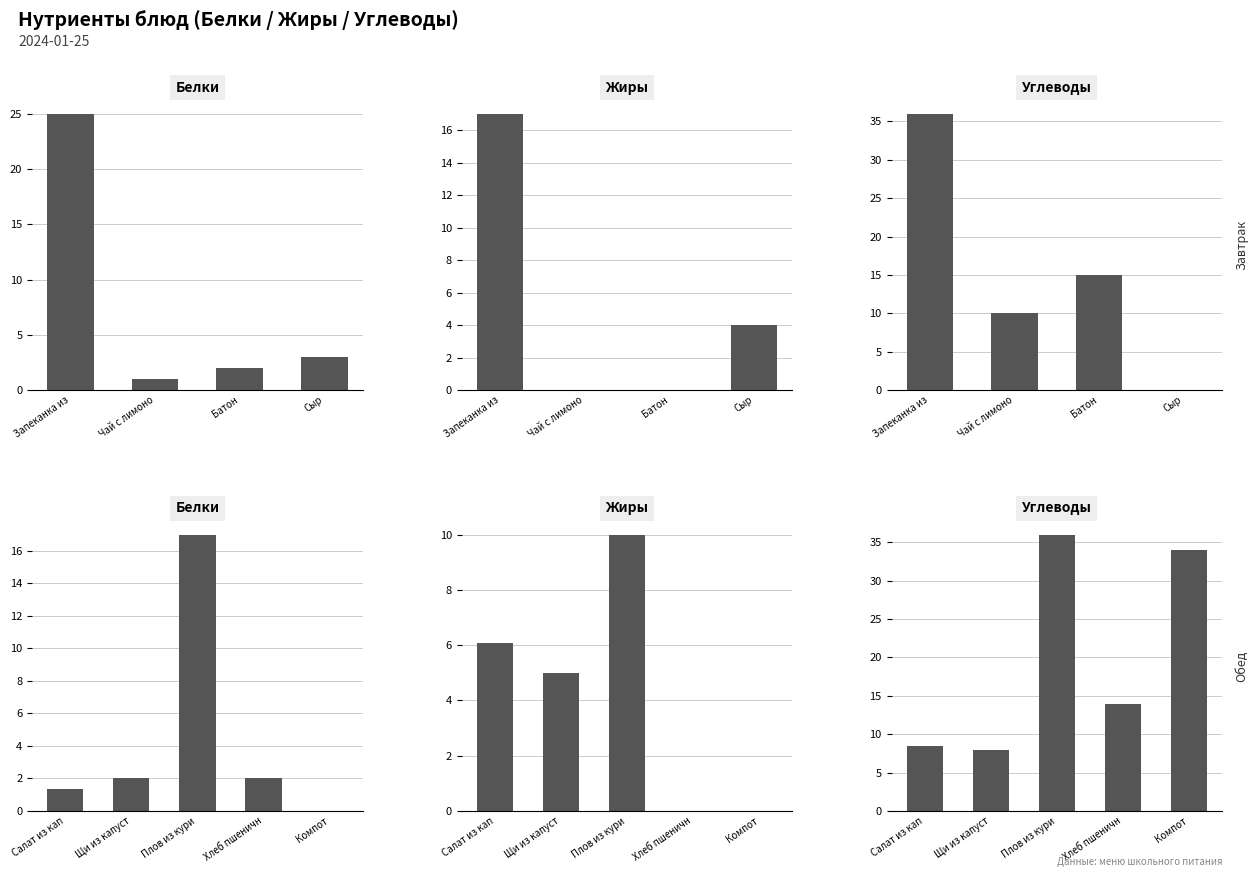

The value of Углеводы at Компот is 22.4. True or false?

False